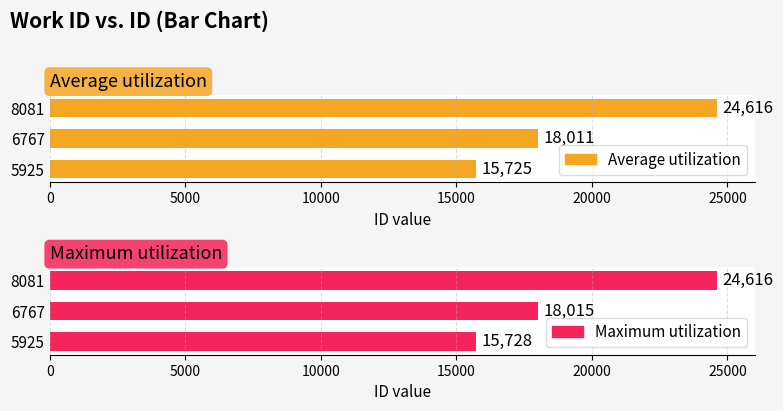

What is the value of the Maximum utilization bar at the 1st from the left?

15728